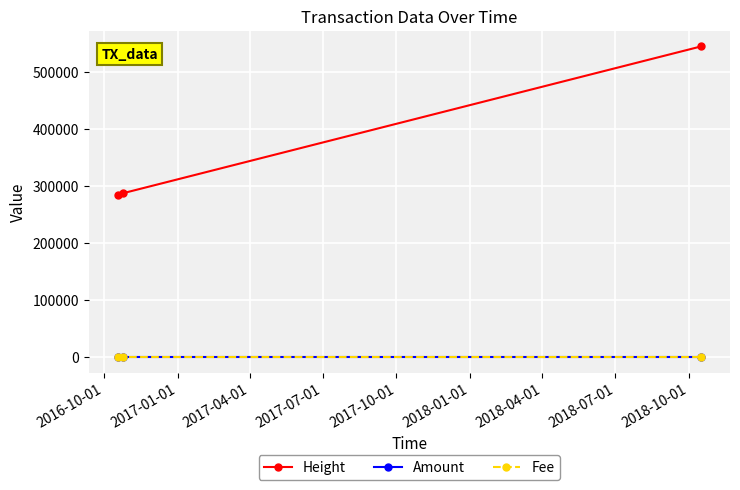

Rank the series by their maximum value, from lowest to highest.

Amount, Fee, Height